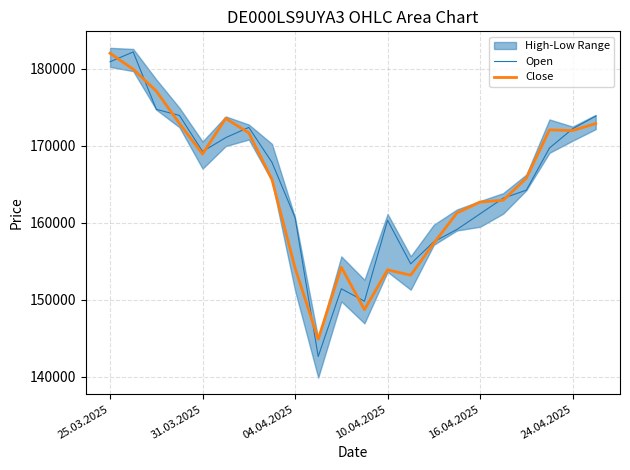

Is the value of Open at 25.03.2025 greater than the value of Close at 17?

Yes